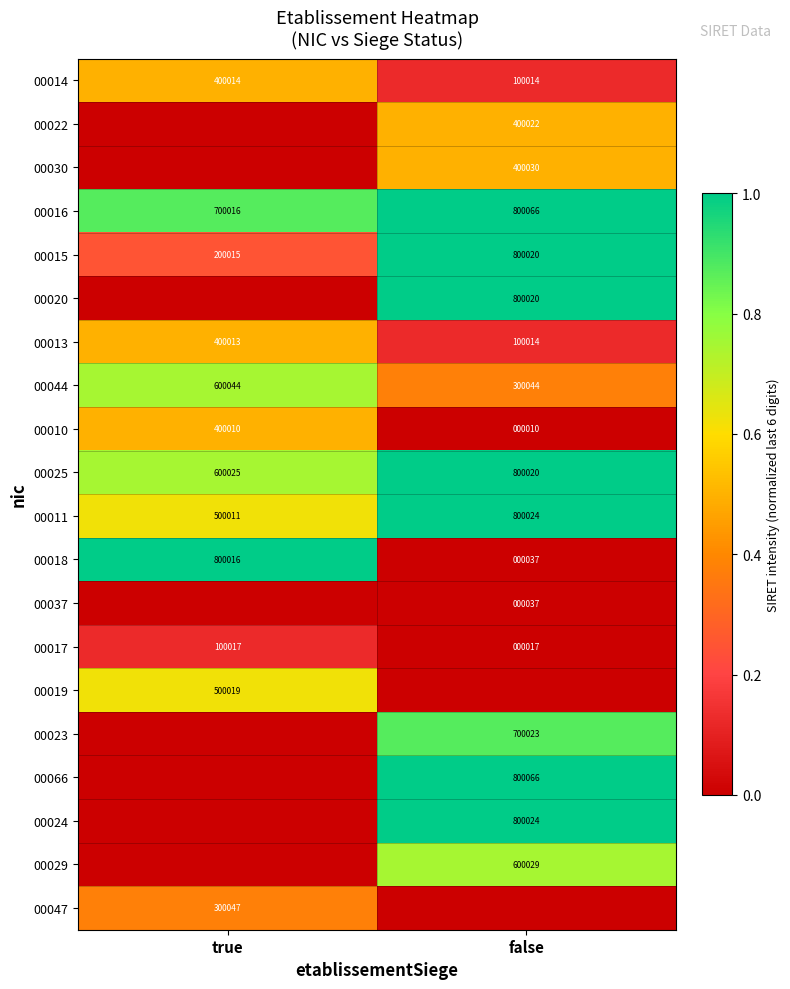

The value of 00015 at false is 800020. True or false?

True